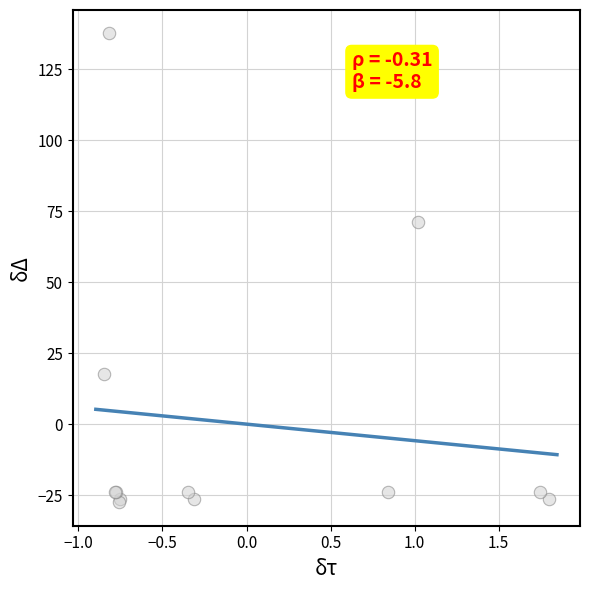

What Y value in the scatter plot is closest to 55?

71.1